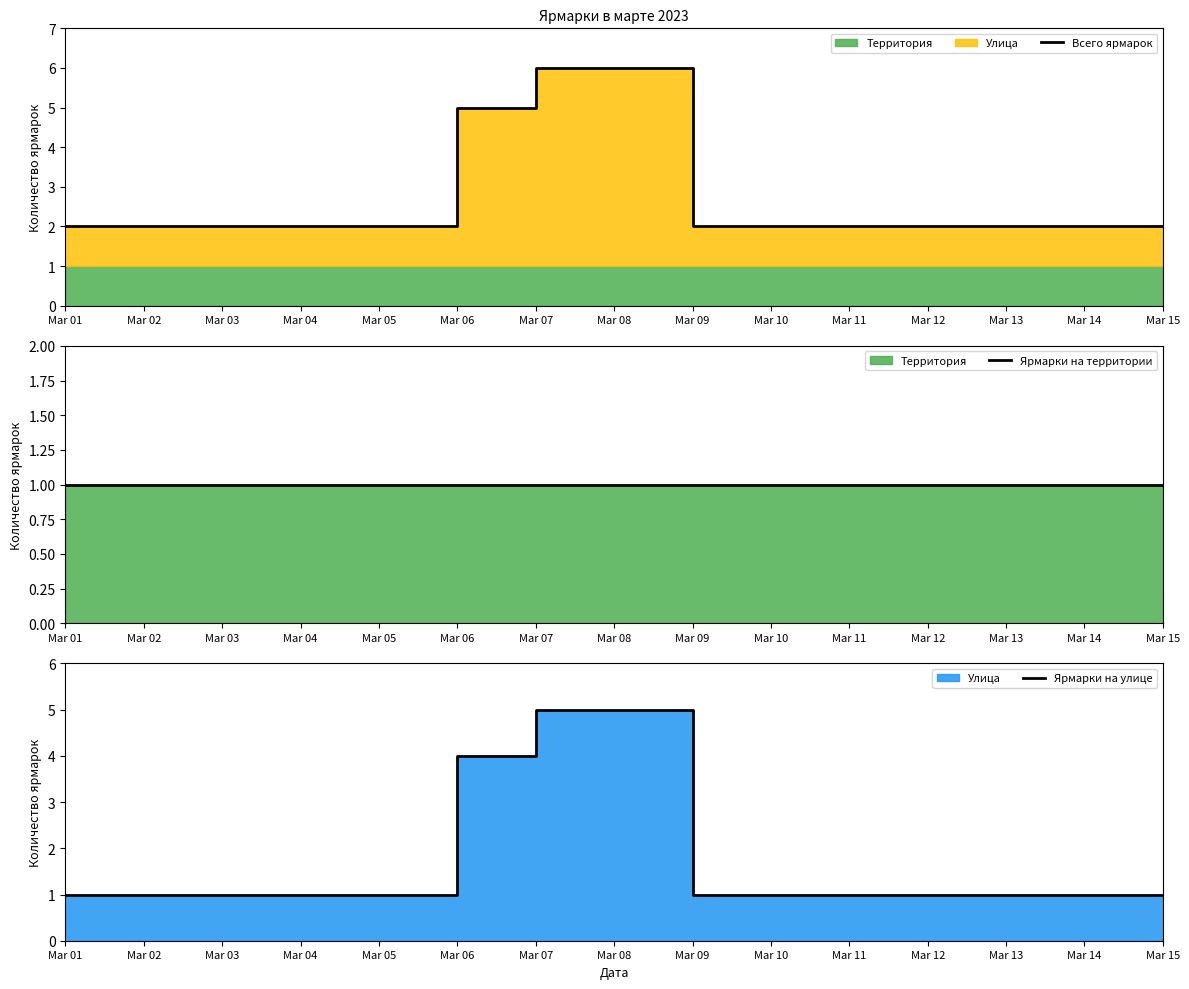

At which category is the sum across all series the highest?

Mar 07